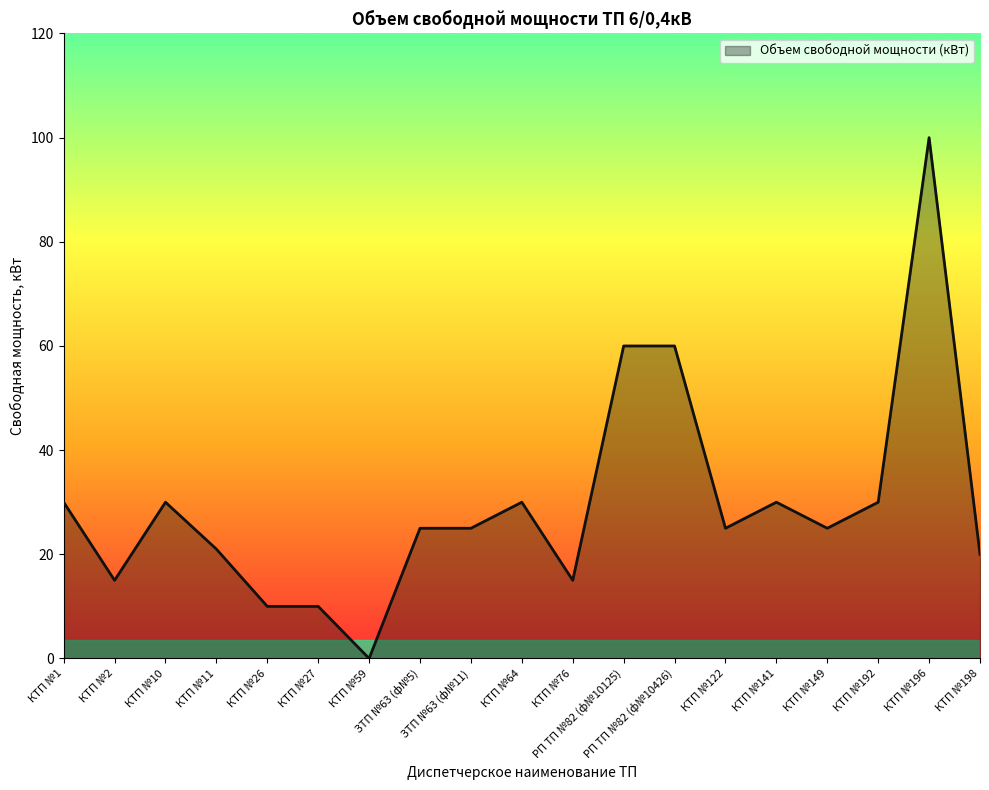

Reading left to right, what are all the values shown in this chart?

30	15	30	21	10	10	0	25	25	30	15	60	60	25	30	25	30	100	20